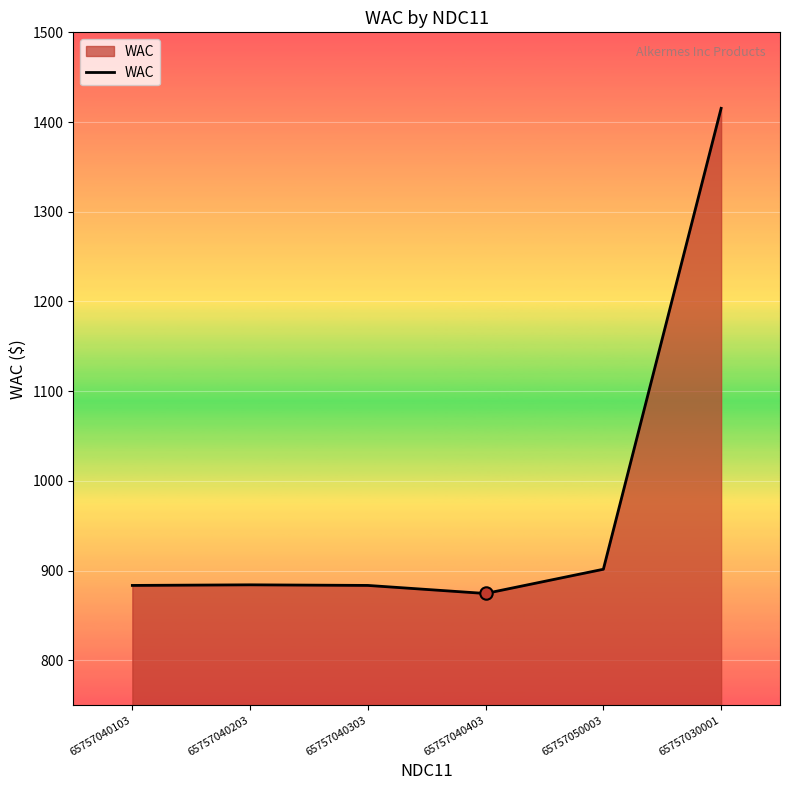

What is the change in value from 65757050003 to 65757030001?

+513.8